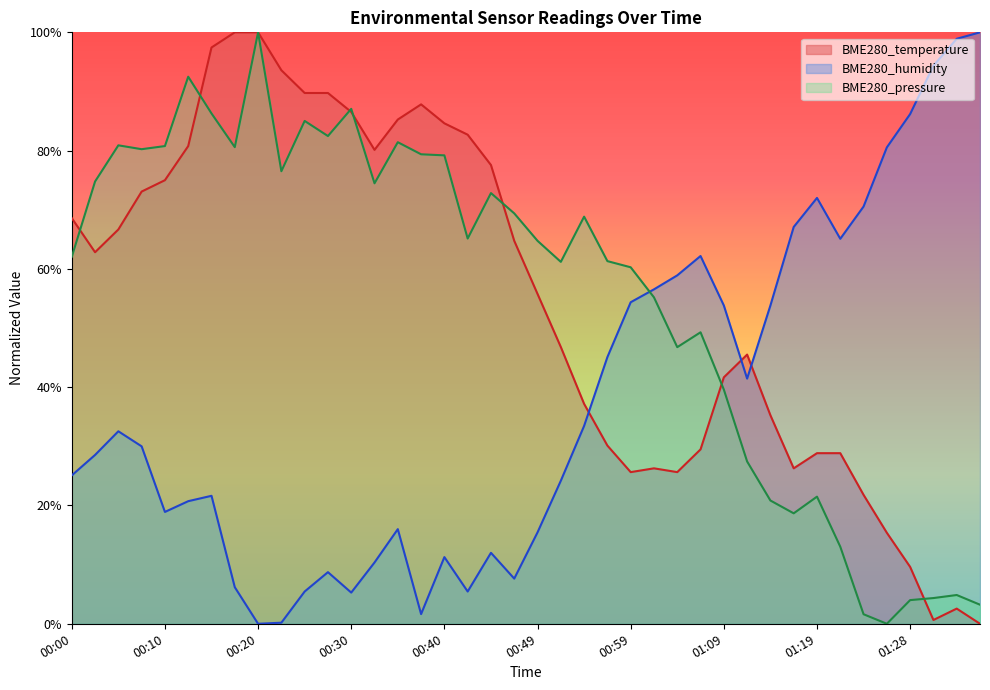

What is the maximum value for BME280_temperature?

100.0